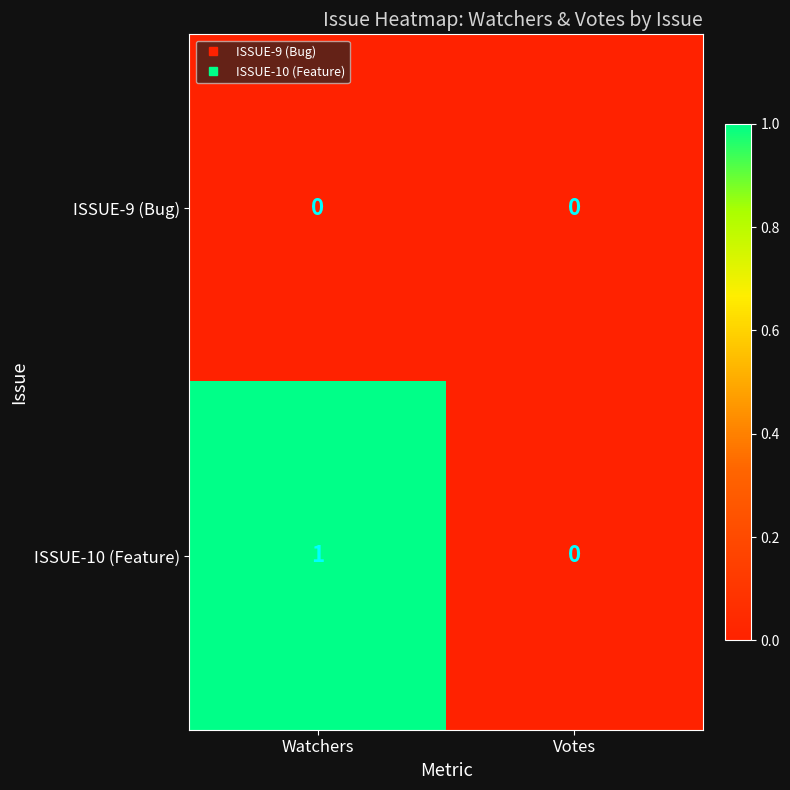

Which series has the widest spread of values?

ISSUE-10 (Feature)